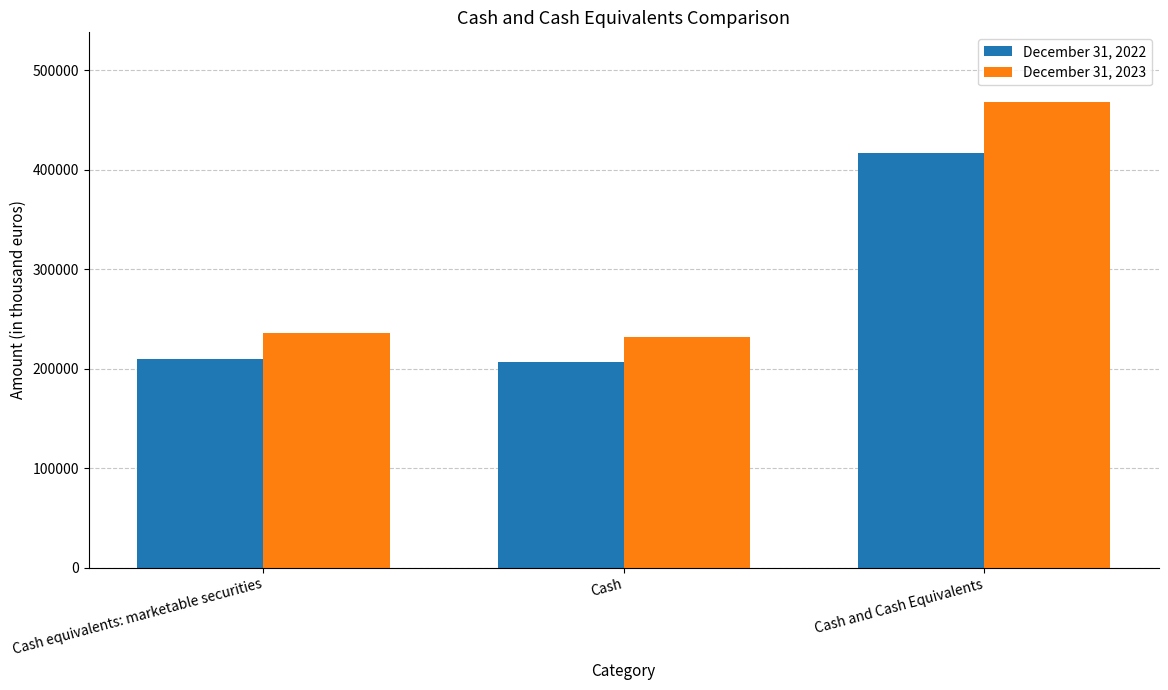

What is the label of the 2nd bar from the left?

Cash